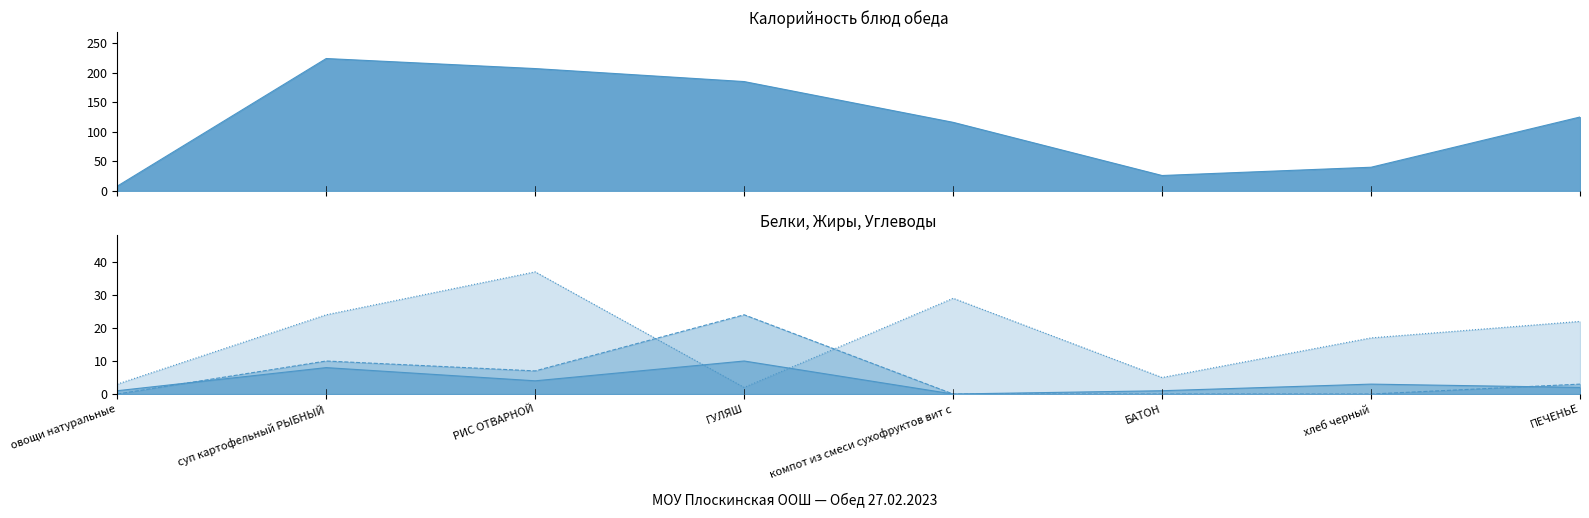

What is the difference between the highest and lowest values at ГУЛЯШ?

183